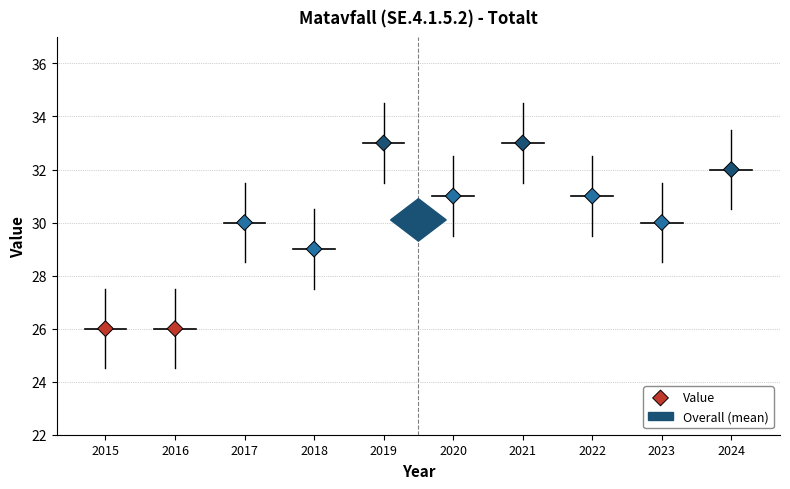

What is the average Y value?

30